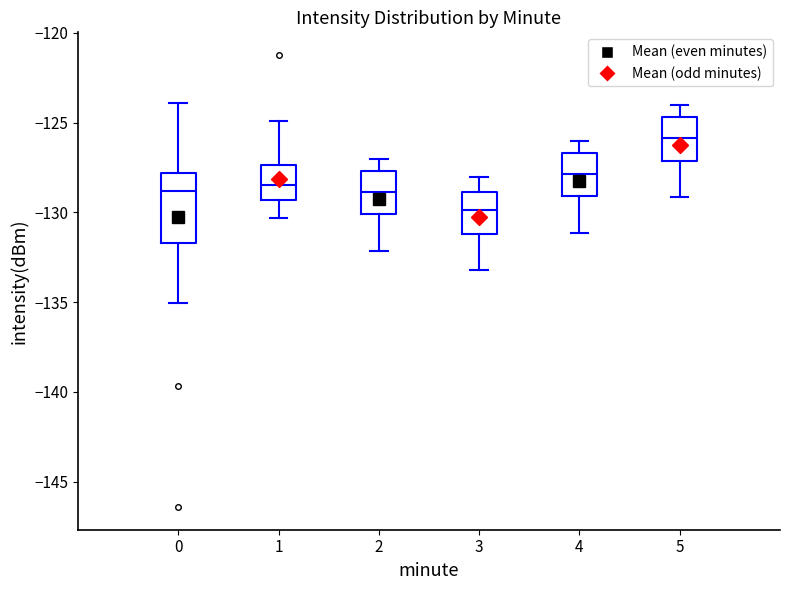

Comparing the boxes themselves (not the whiskers), which one is the tallest?

0